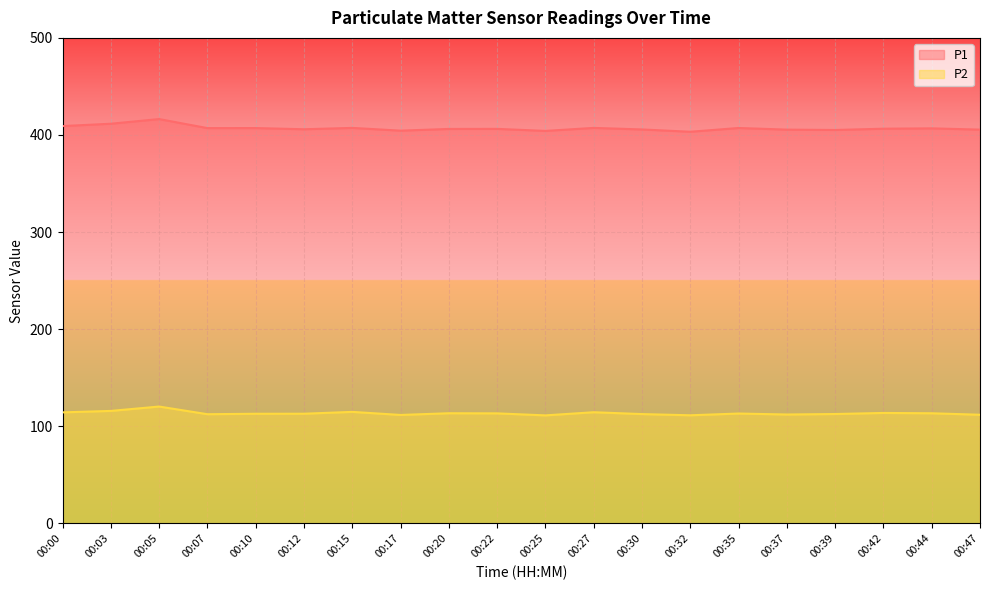

What is the maximum value shown in the chart?

416.4